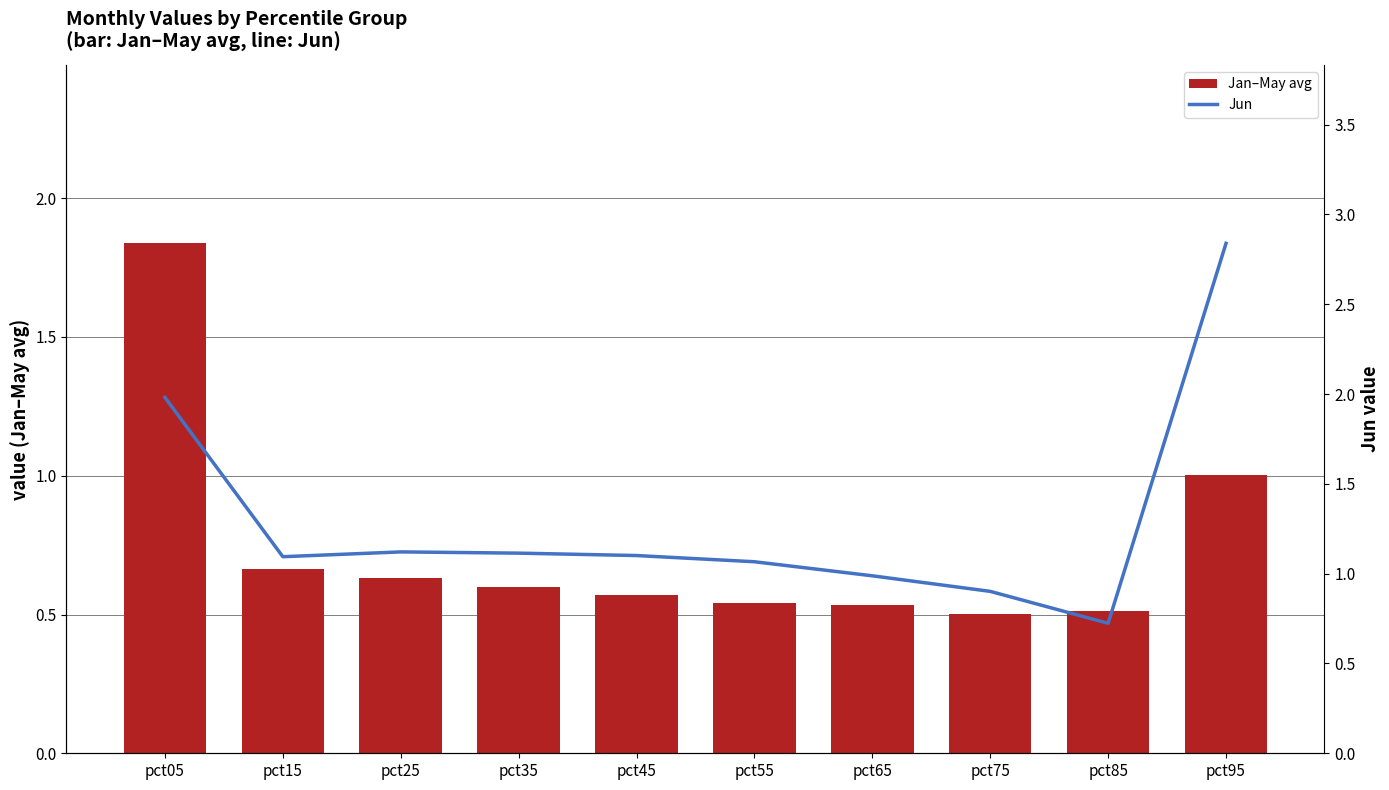

Read the Jan–May avg value at pct85.

0.5